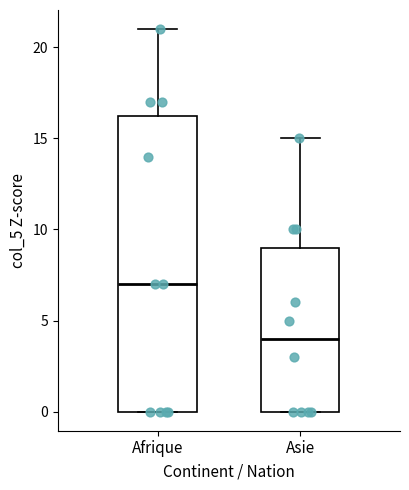

Which box's median line is the lowest?

Asie